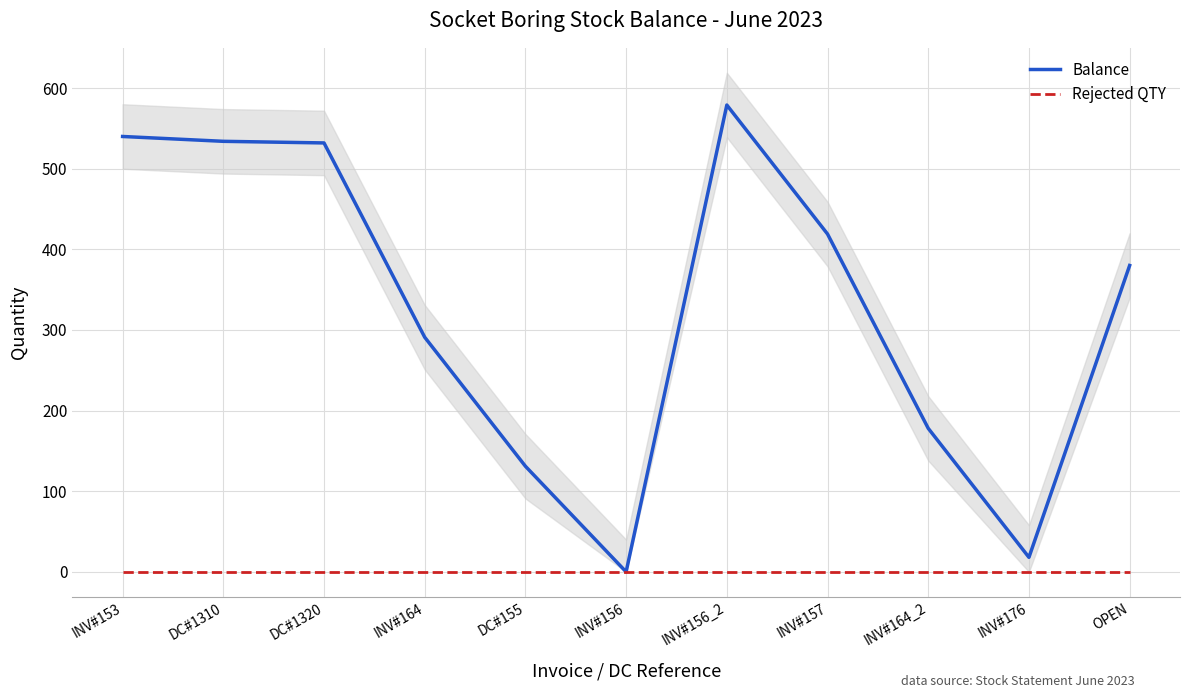

Is it true that Balance equals 540 at INV#153?

True